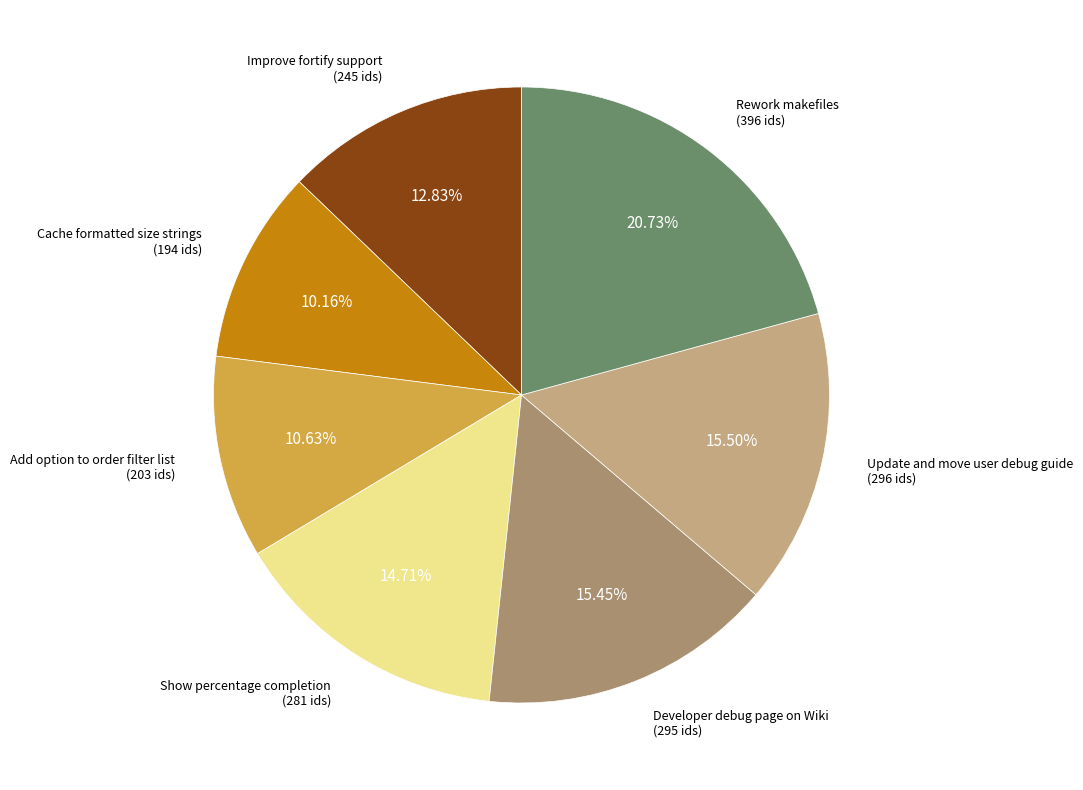

Count the number of slices in the pie.

7